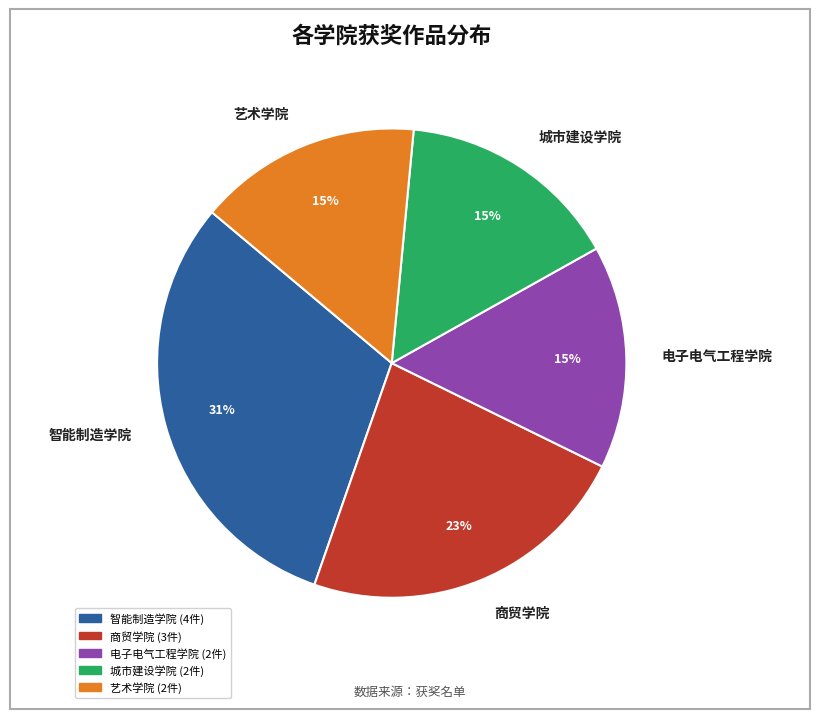

Which slice is the largest?

智能制造学院